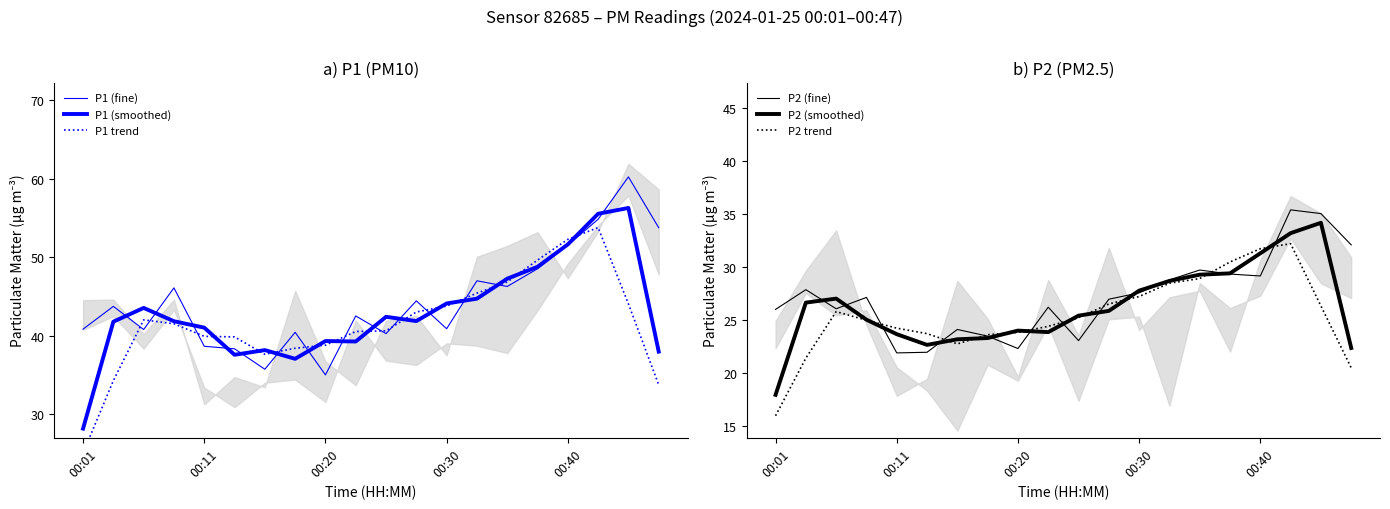

True or false: P1 (fine) and P1 (smoothed) intersect in this chart.

True